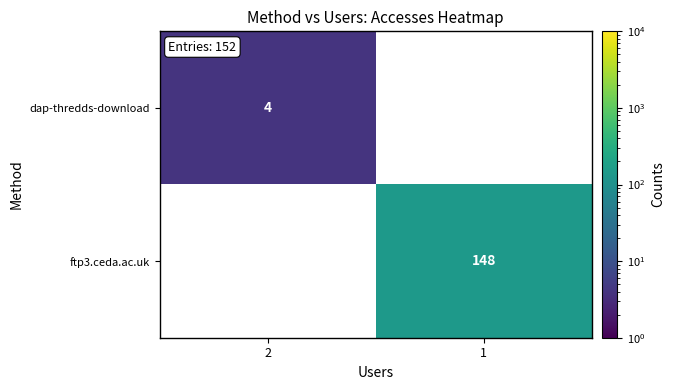

The value of dap-thredds-download at 2 is 1. True or false?

False